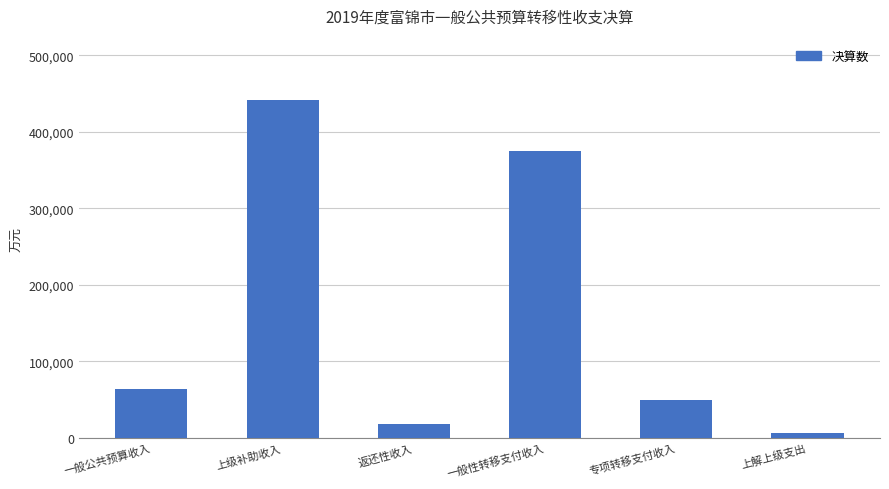

What is the minimum value shown in the chart?

5946